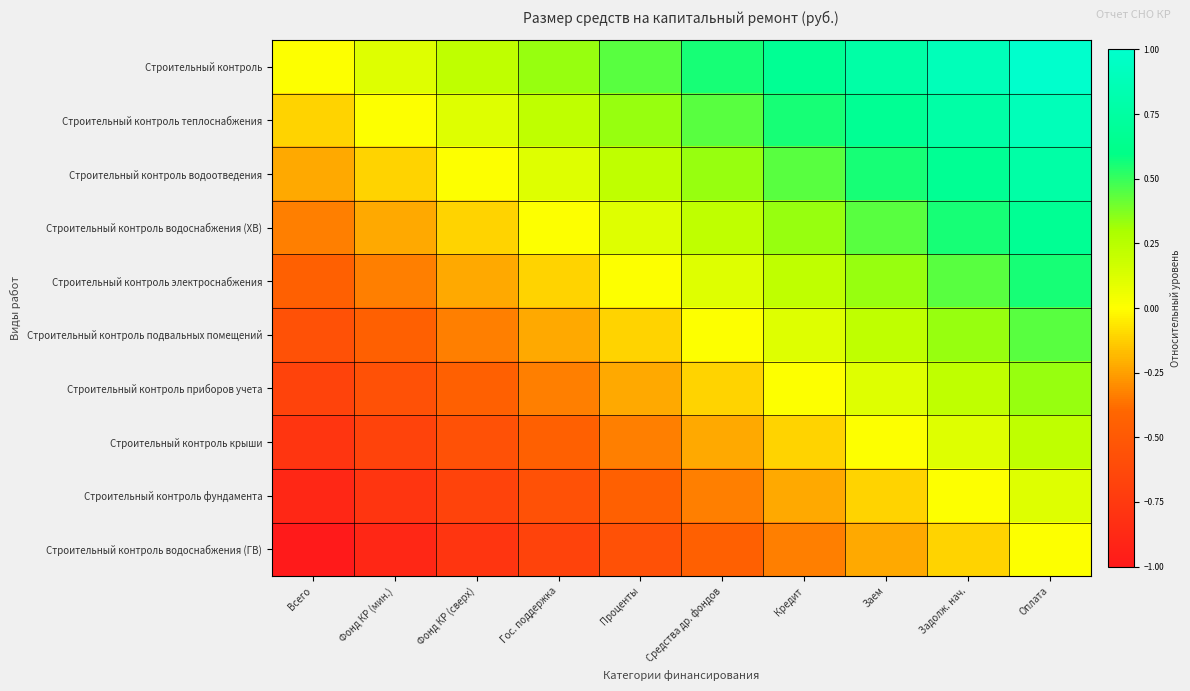

Which series has the largest total across all categories?

Строительный контроль